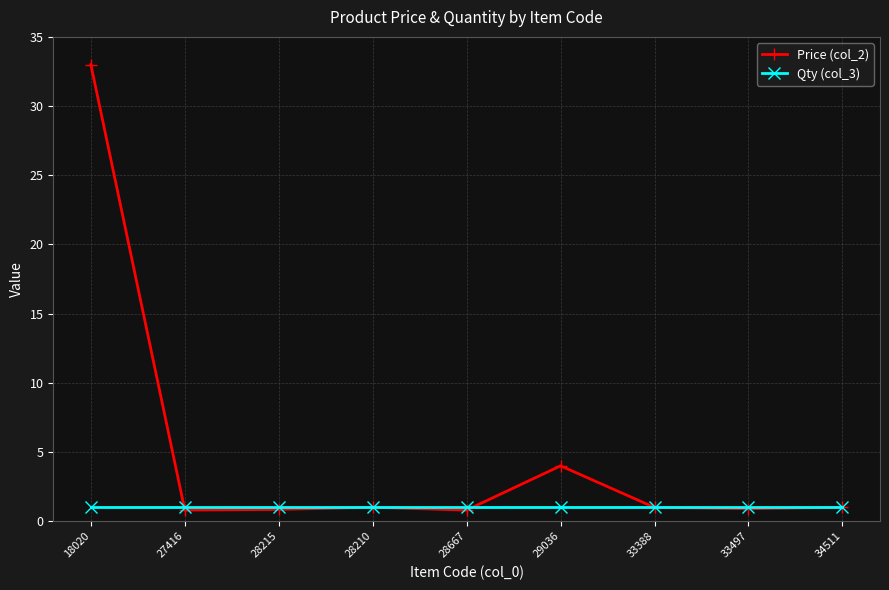

What is the value of the Price (col_2) point at the 2nd from the left?

0.8